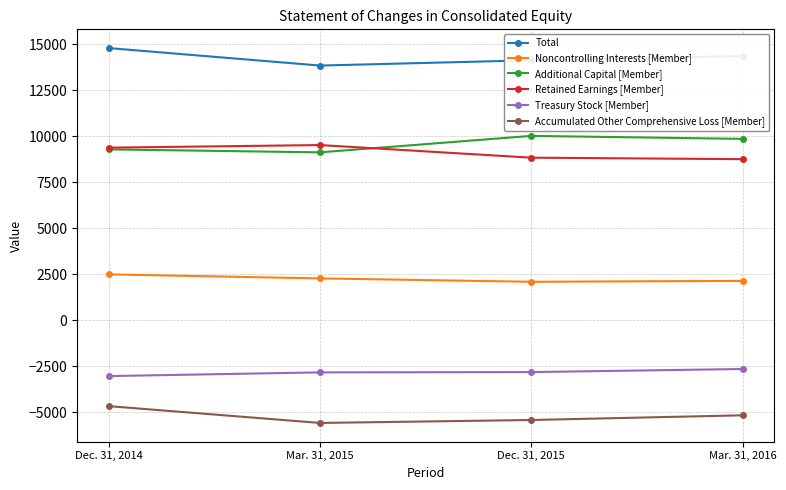

What is the maximum value for Accumulated Other Comprehensive Loss [Member]?

-4677